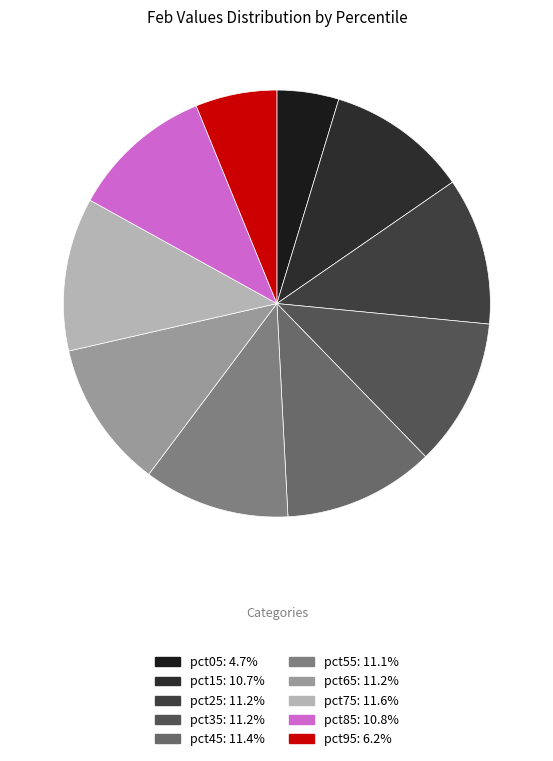

How many segments does this pie chart have?

10